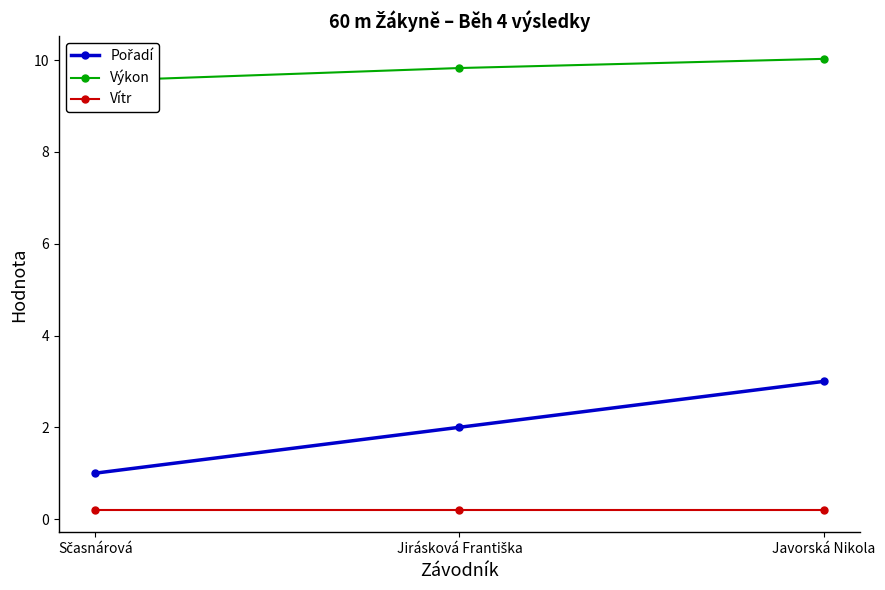

Is the value of Pořadí at Sčasnárová greater than the value of Výkon at Javorská Nikola?

No